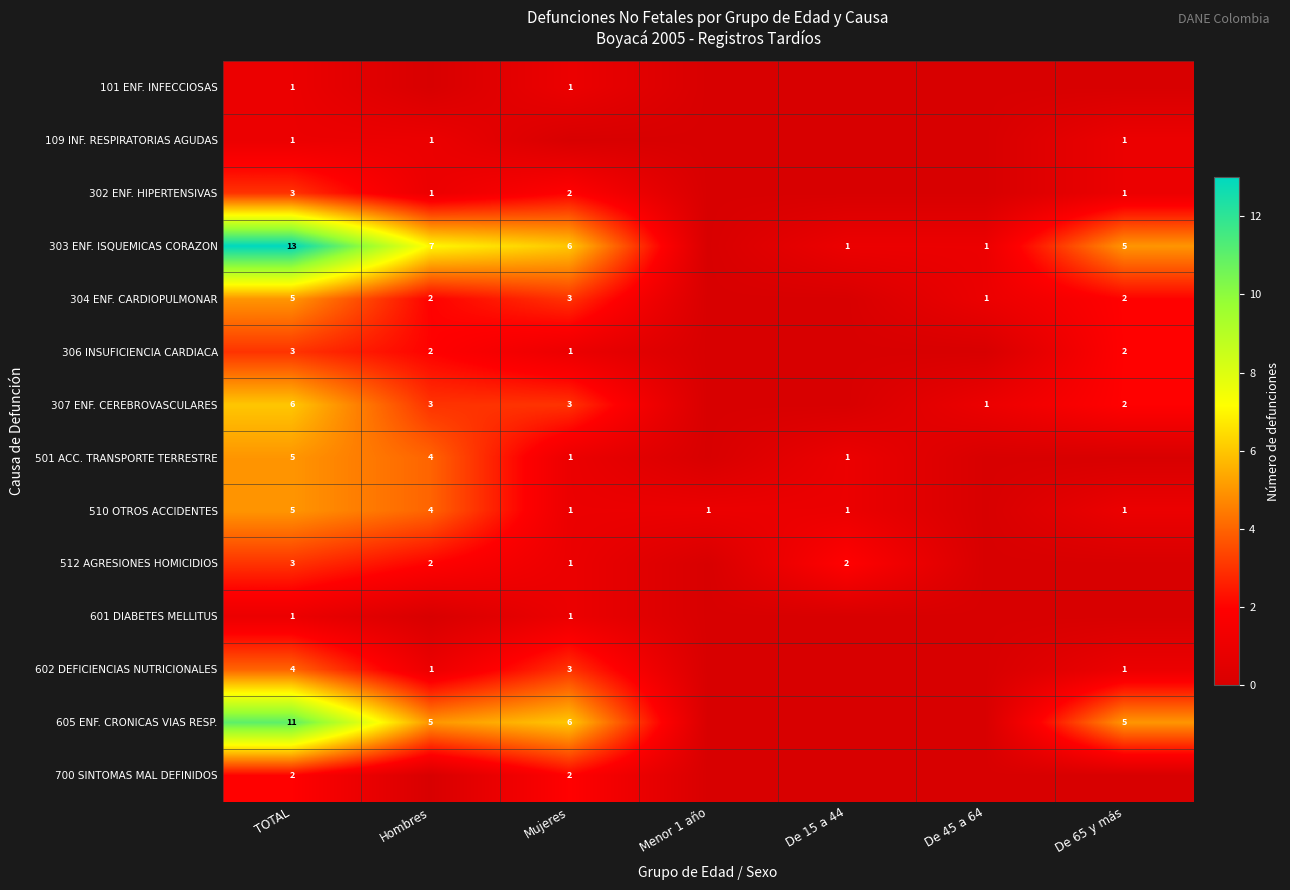

What is the sum of the 307 ENF. CEREBROVASCULARES values at TOTAL and Mujeres?

9